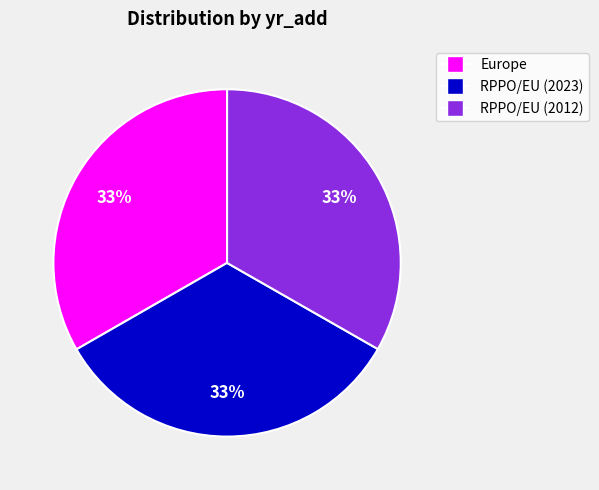

Is RPPO/EU (2023) the majority of the pie?

No